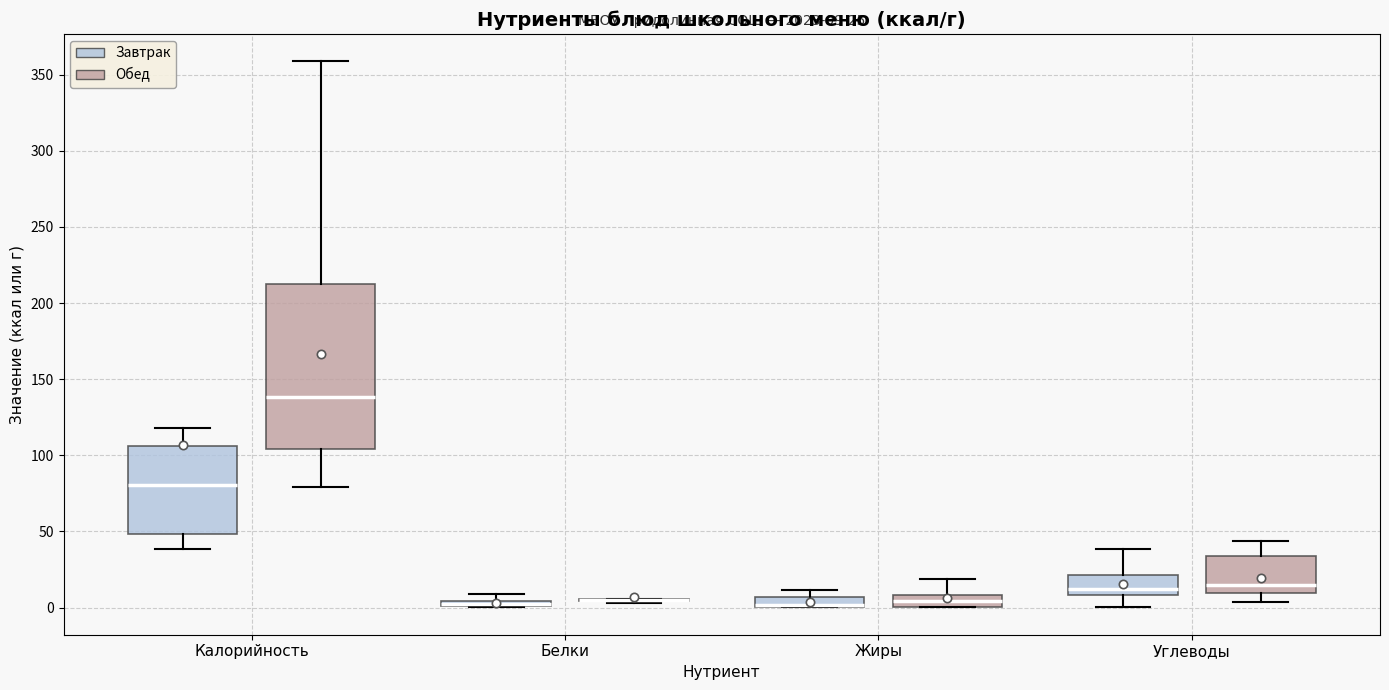

Which box is the tallest, from its lower edge to its upper edge?

Калорийность (Обед)